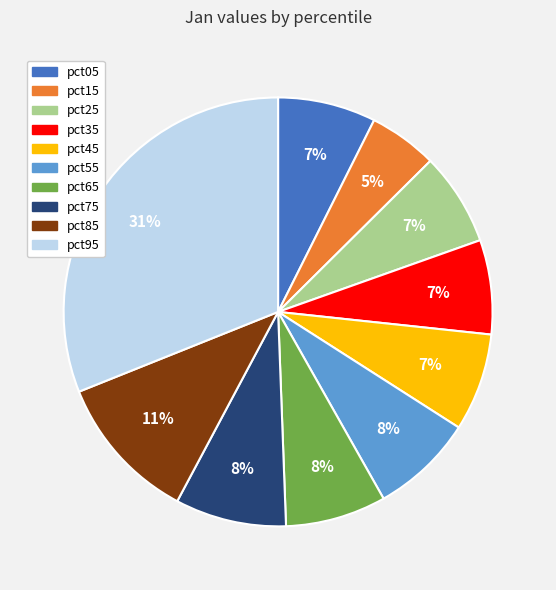

To the nearest percent, what is the difference between the largest and smallest slice percentages?

26%